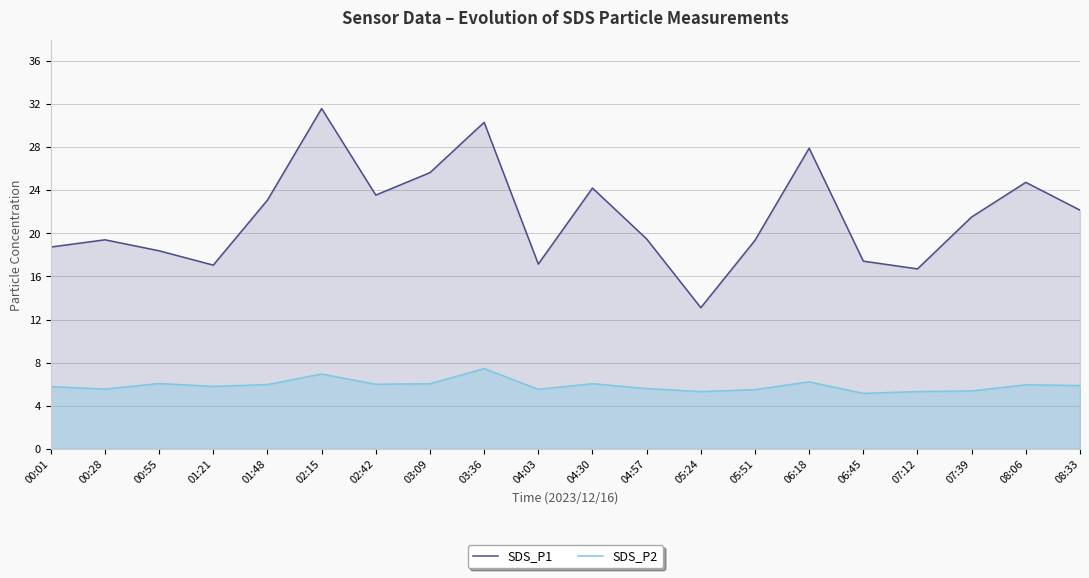

True or false: SDS_P2 and SDS_P1 intersect in this chart.

False